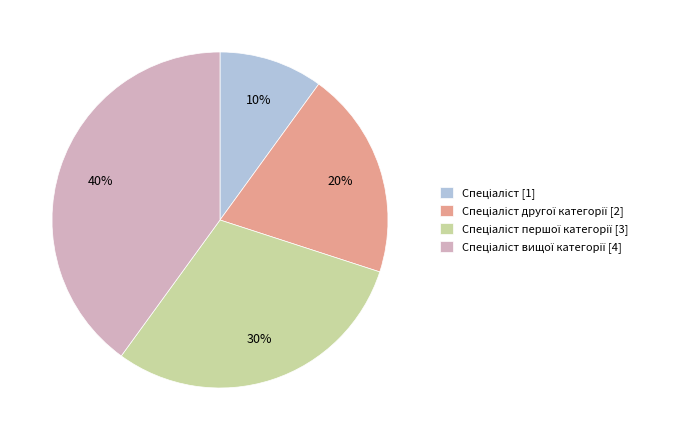

Count the number of slices in the pie.

4